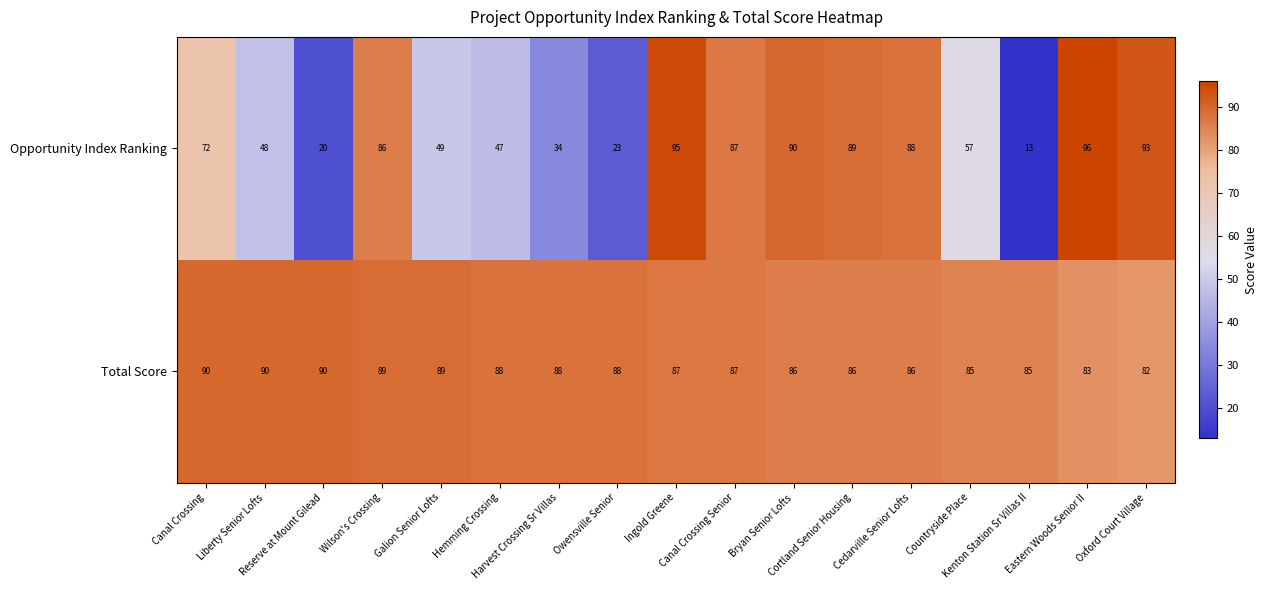

What is the difference between the second highest and second lowest values in the Total Score series?

7